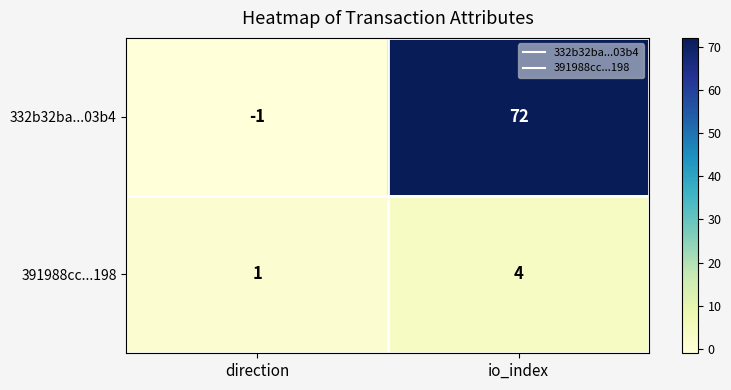

Reading right to left, extract all data points from this chart.

332b32ba...03b4: 72	-1
391988cc...198: 4	1